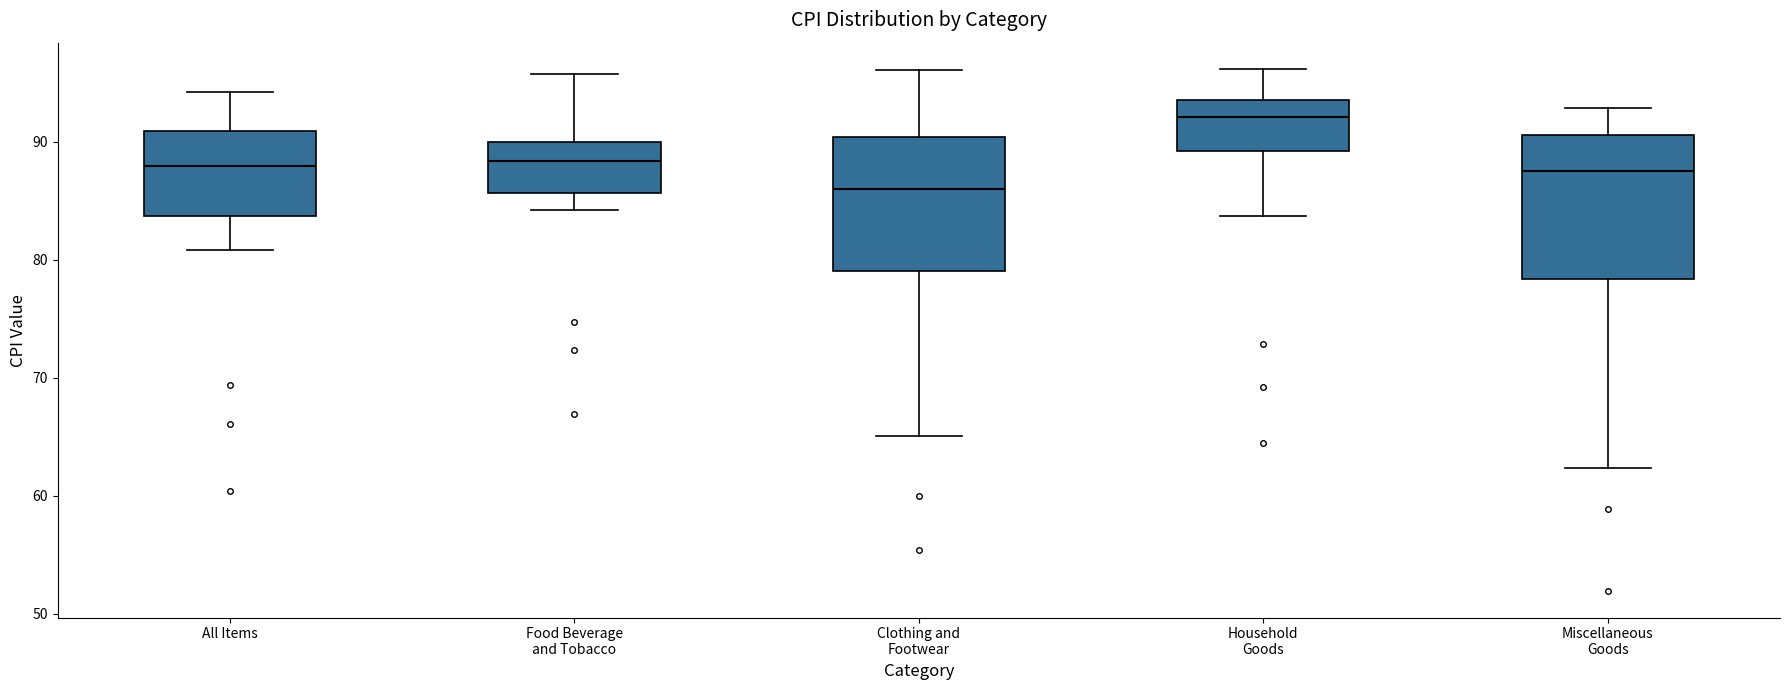

Which box has the lowest median line?

Clothing and Footwear